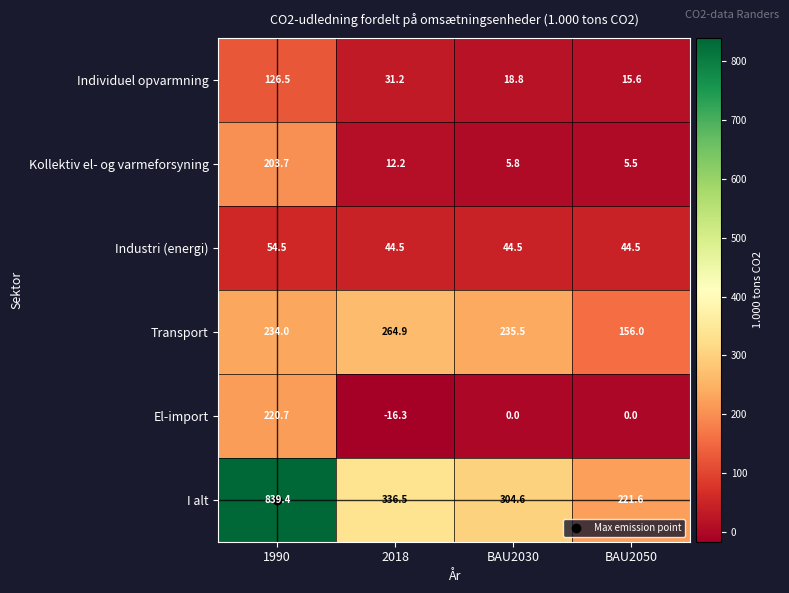

What is the spread (max minus min) of values at BAU2030?

304.6